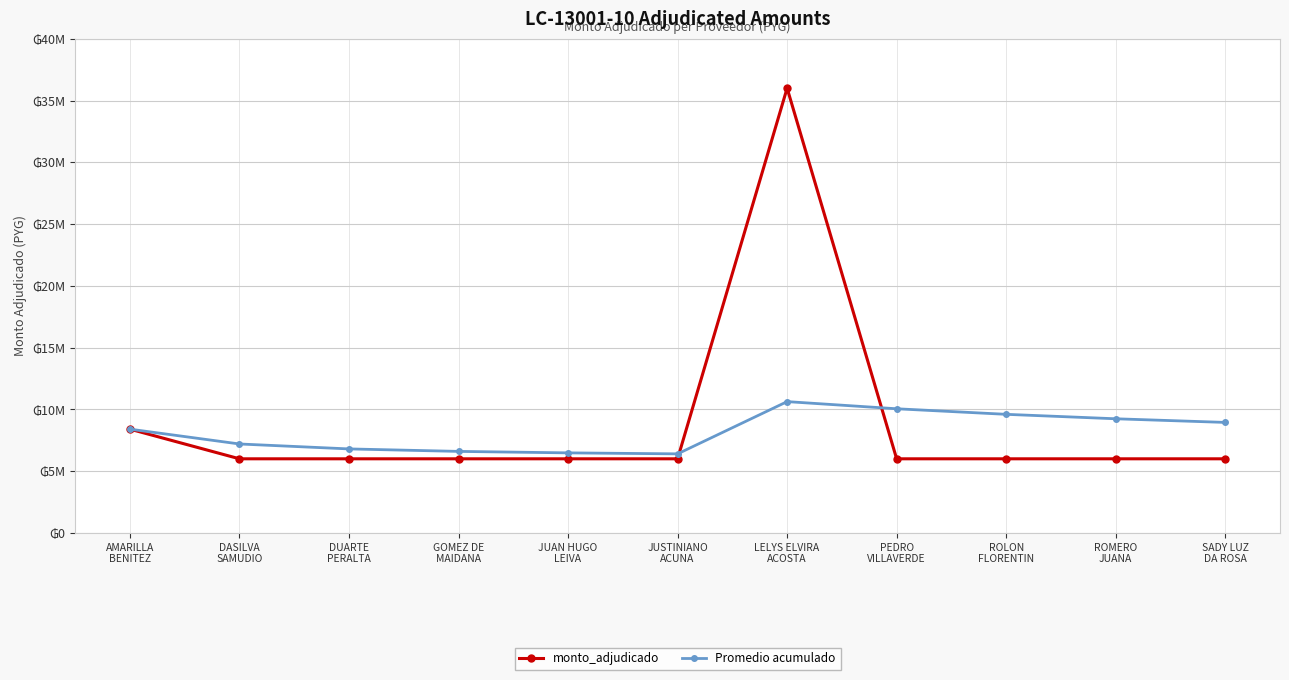

Between DASILVA
SAMUDIO and GOMEZ DE
MAIDANA, which series saw the biggest shift?

Promedio acumulado